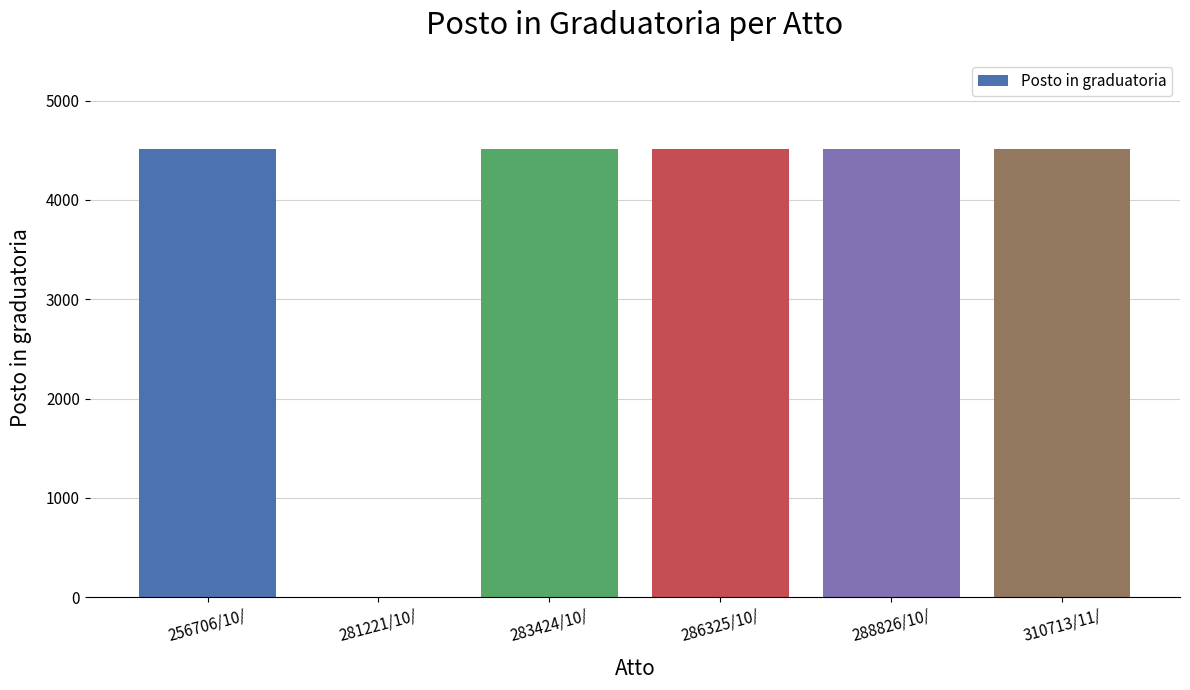

What is the ratio of the value at 286325/10/ to the value at 256706/10/?

1.0